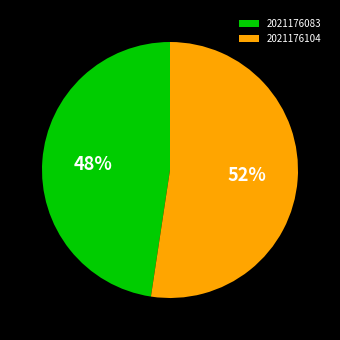

What is the ratio of the value at 2021176083 to the value at 2021176104?

0.9